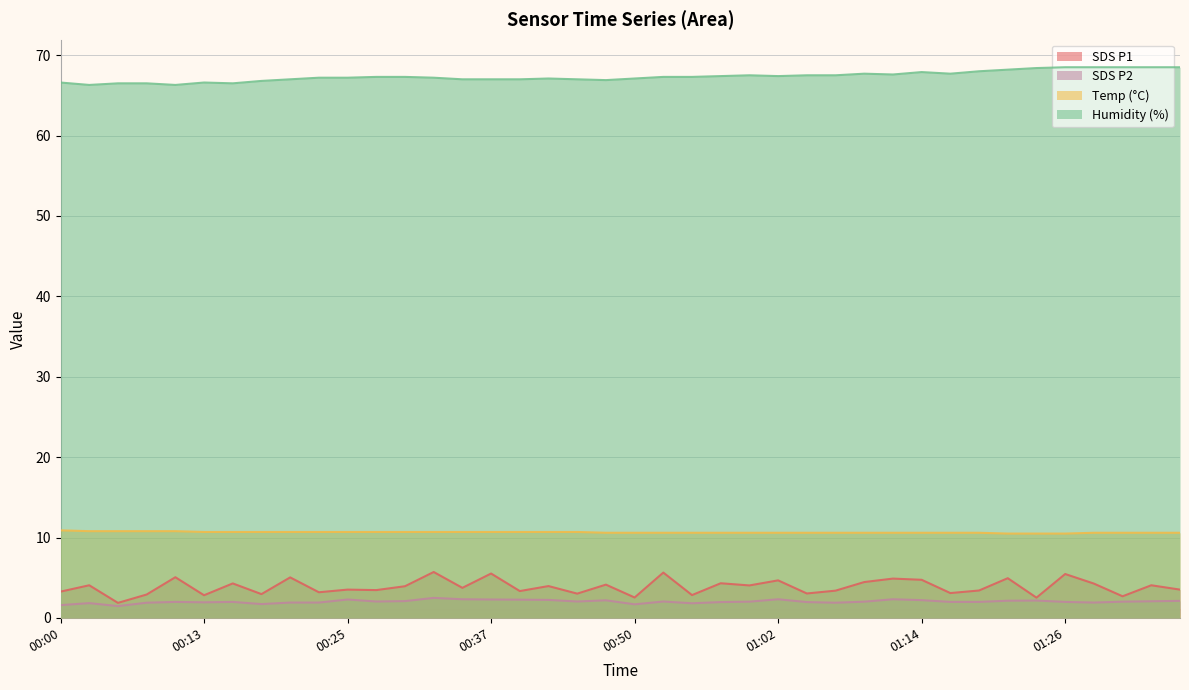

At which label does Humidity first exceed 67?

00:23